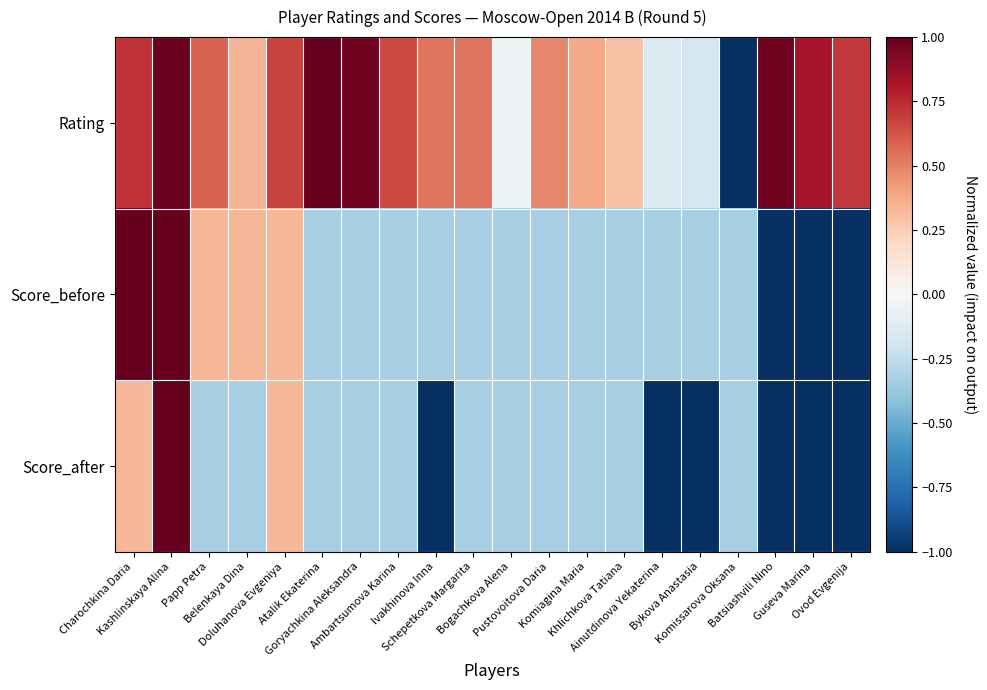

Which has a higher value, Ivakhinova Inna or Khlichkova Tatiana?

Ivakhinova Inna